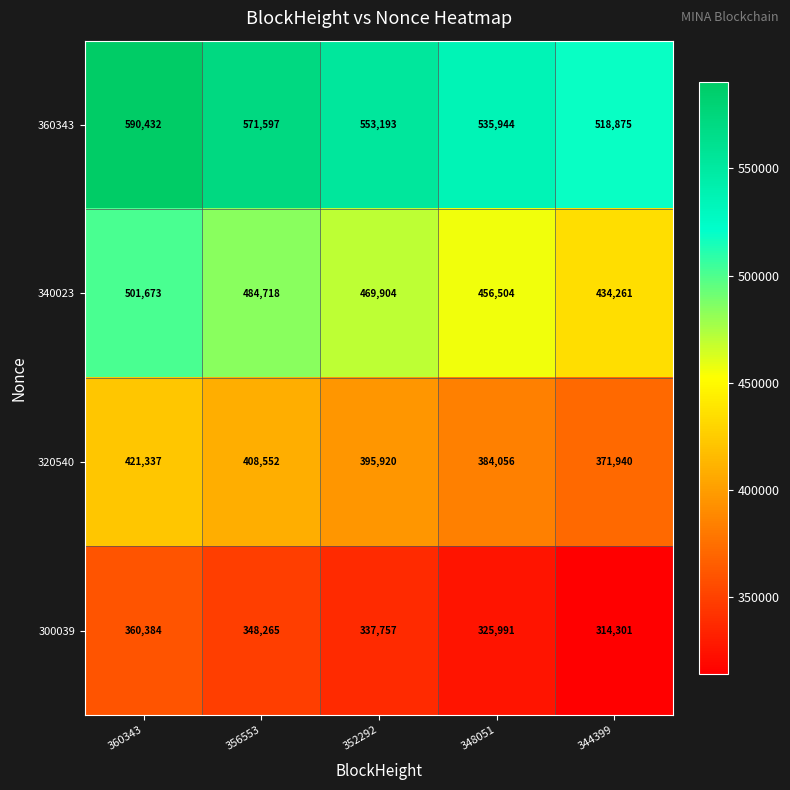

Rank the series at 344399 from highest to lowest value.

360343, 340023, 320540, 300039